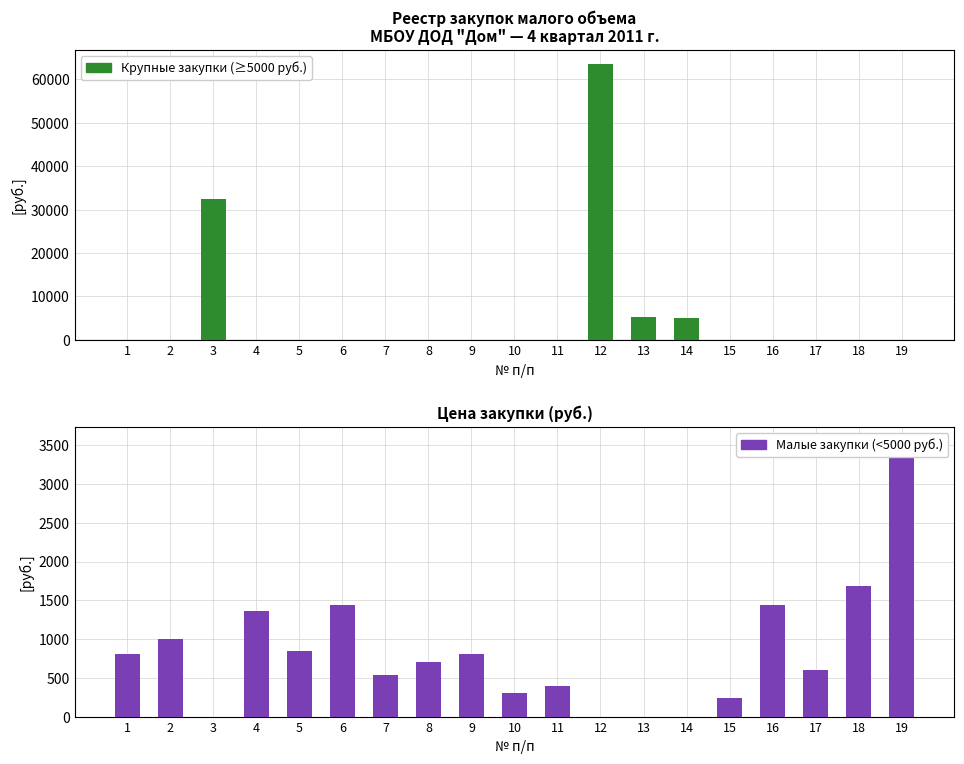

What is the average value of the Крупные закупки series?

5590.0